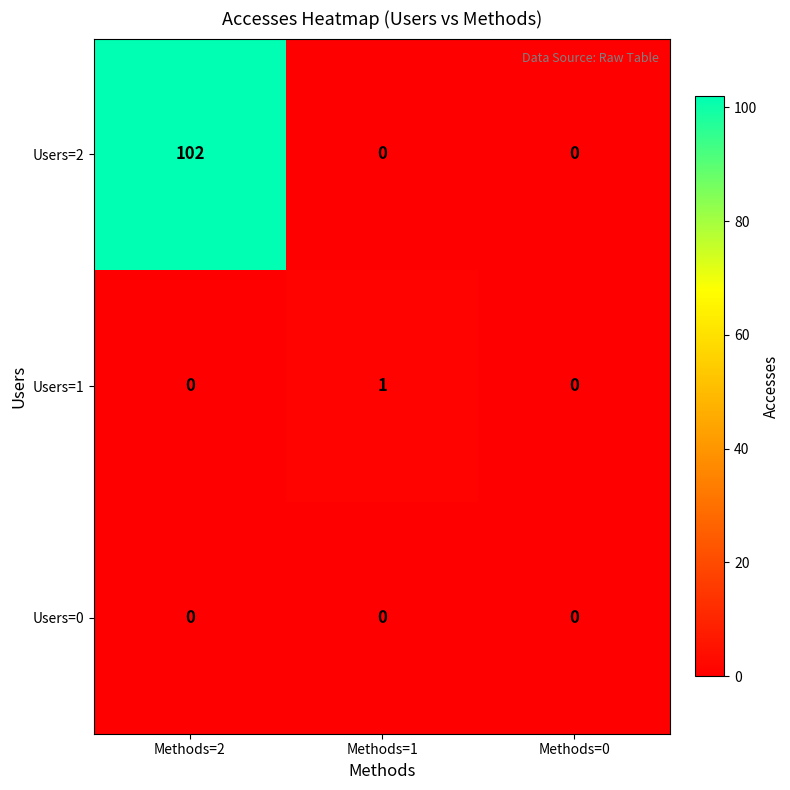

Which series changed the most between Methods=1 and Methods=0?

Users=1